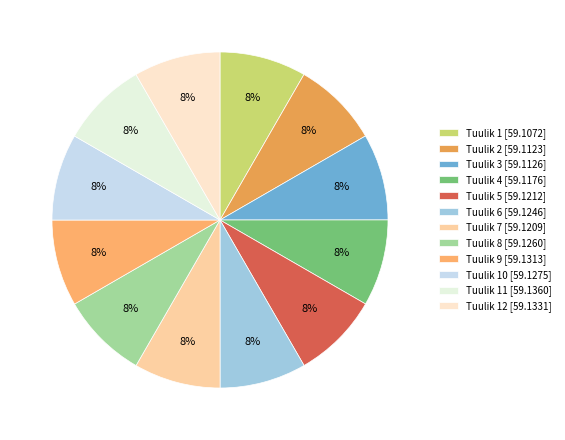

Which category has the biggest portion of the pie?

Tuulik 11